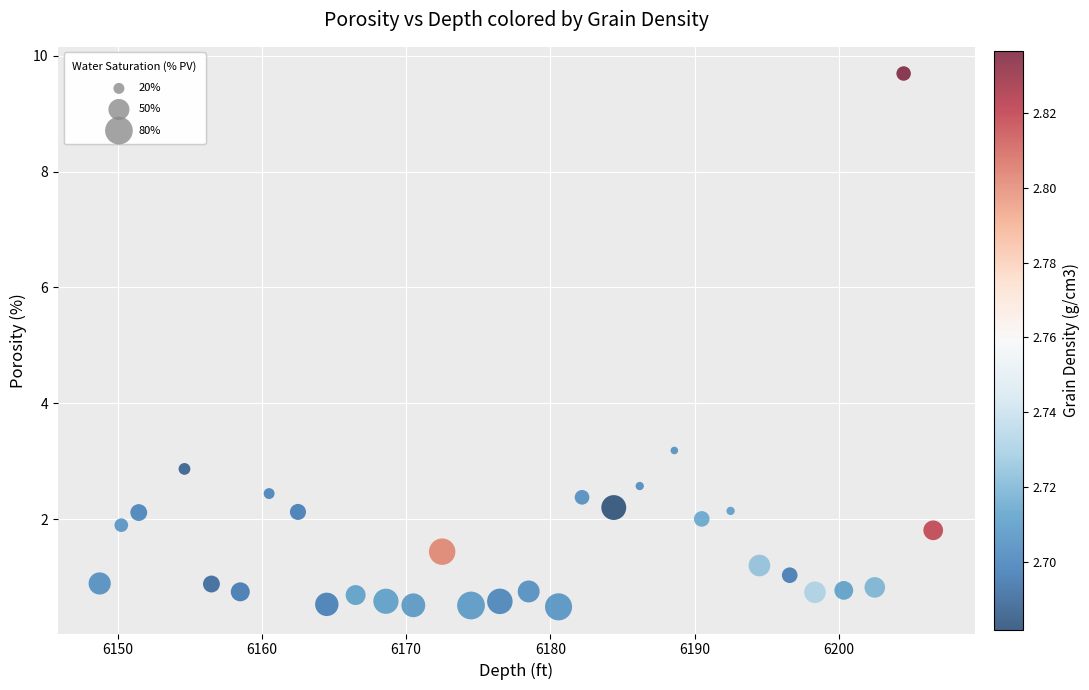

What Y value in the scatter plot is closest to 5?

3.2